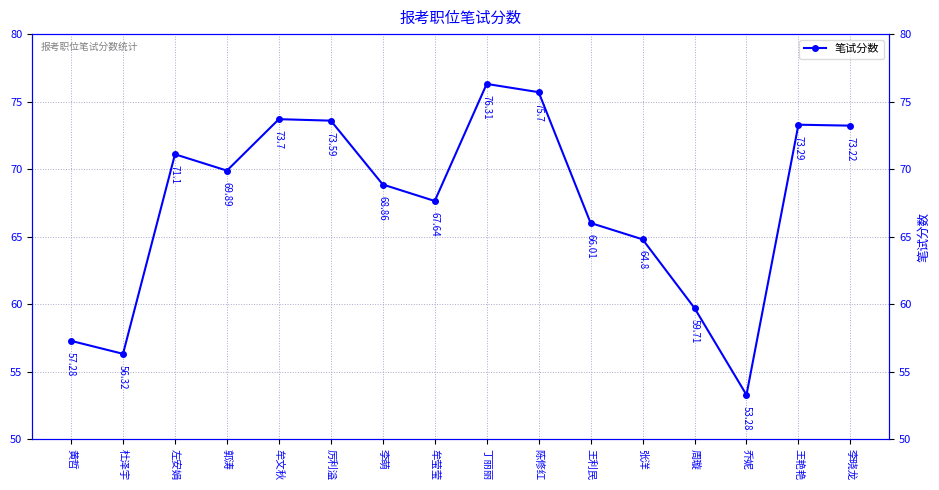

Which label corresponds to the smallest value in the chart?

乔妮